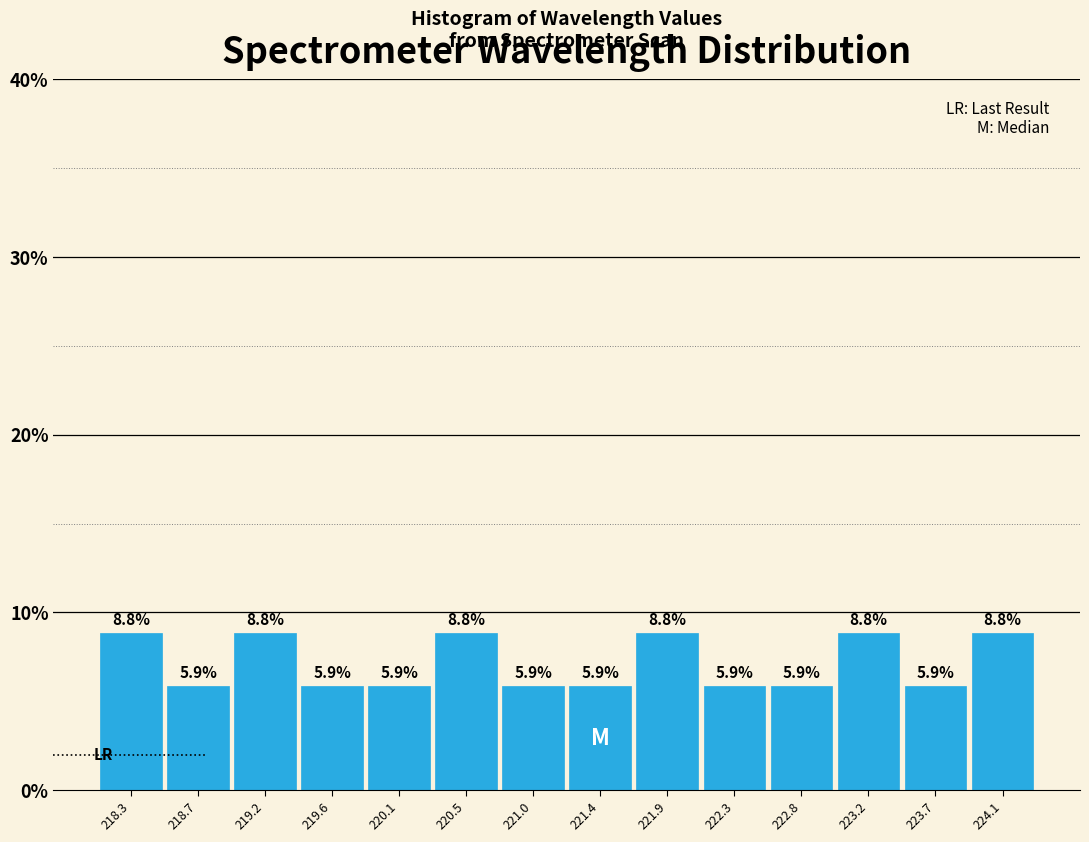

Reading left to right, list every bar in this chart as the range it spans on the x-axis followed by its height. The bar edges are not printed on the chart, so give them approximately, as read against the axis.

218.05 to 218.50: 8.8
218.50 to 218.95: 5.9
218.95 to 219.40: 8.8
219.40 to 219.85: 5.9
219.85 to 220.30: 5.9
220.30 to 220.75: 8.8
220.75 to 221.20: 5.9
221.20 to 221.65: 5.9
221.65 to 222.10: 8.8
222.10 to 222.55: 5.9
222.55 to 223.00: 5.9
223.00 to 223.45: 8.8
223.45 to 223.90: 5.9
223.90 to 224.35: 8.8